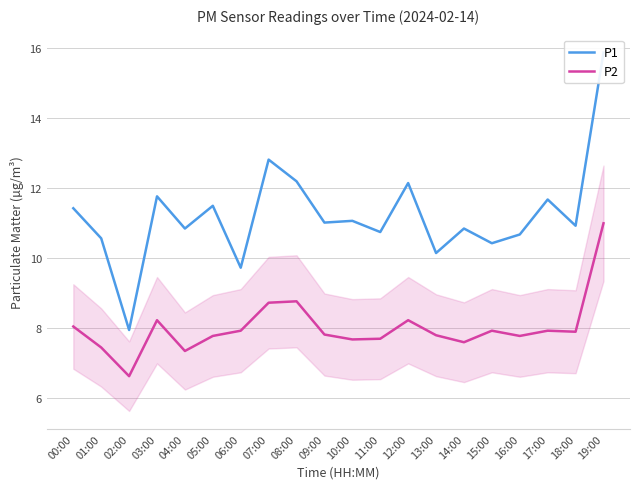

At which category does the chart reach its peak across all series?

19:00